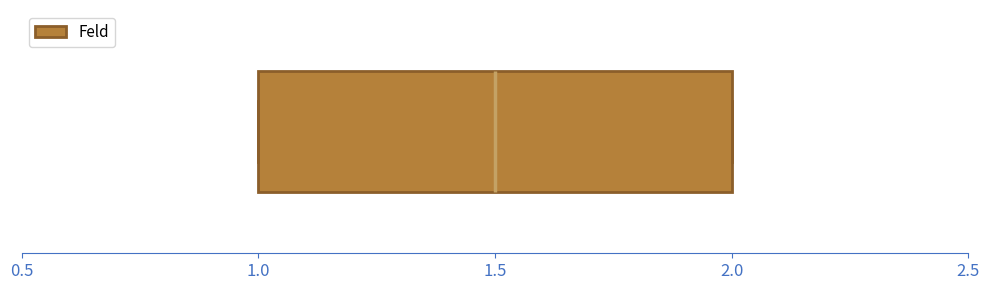

Transcribe this box plot: give where the median line is, the range the box spans, and where the two whiskers end, as read against the x-axis. The values are not printed on the chart, so give them approximately, as read against the axis.

median 1.5, box 1.0 to 2.0, whiskers 1.0 to 2.0